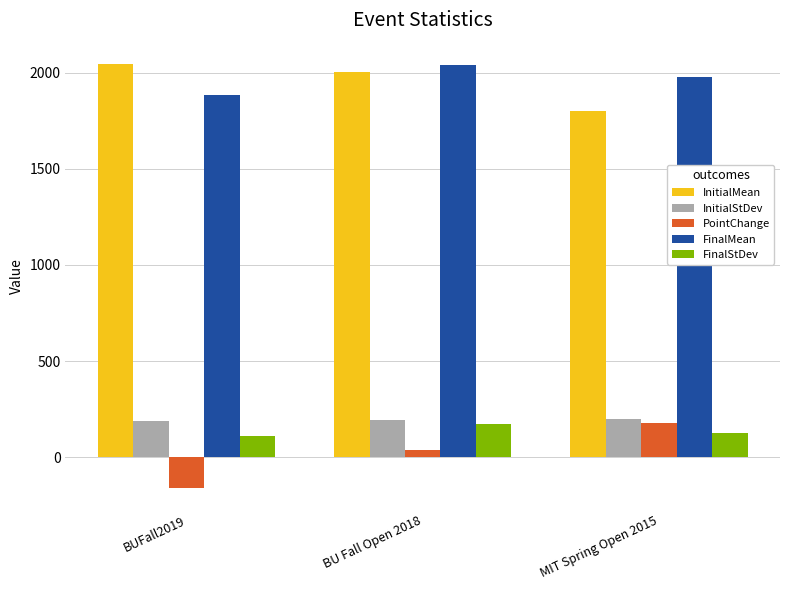

What is the label of the 2nd bar from the right?

BU Fall Open 2018